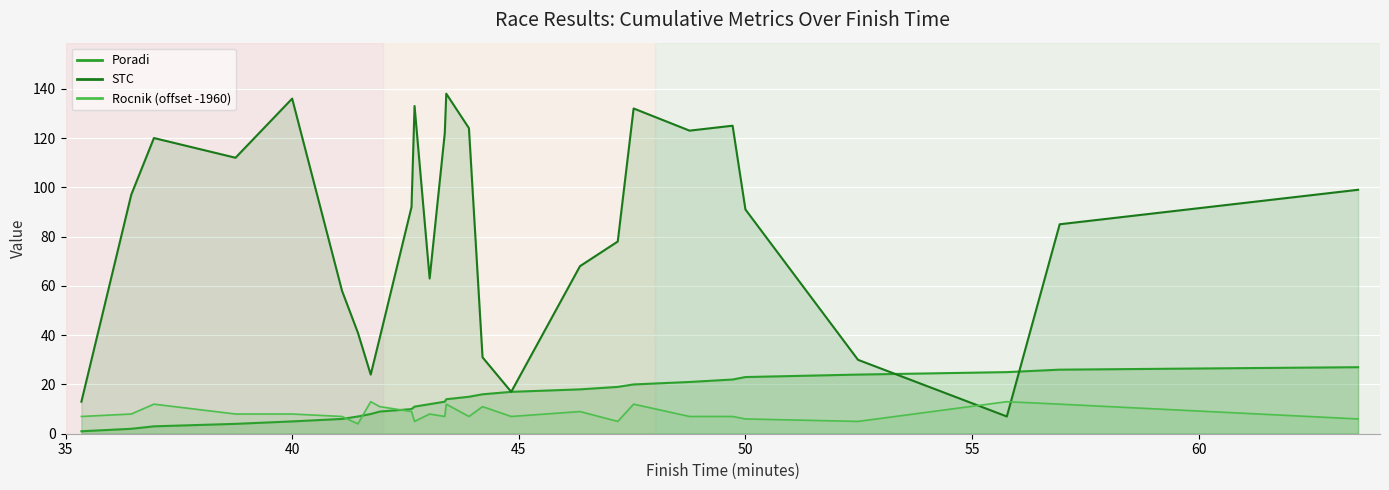

At which label is Poradi closest to 14?

43:24